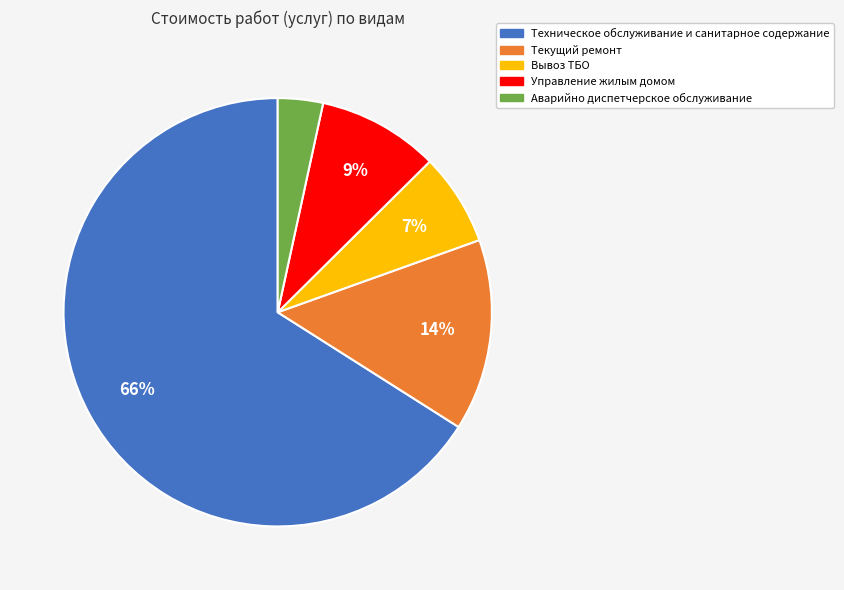

Which has a higher value, Техническое обслуживание и санитарное содержание or Текущий ремонт?

Техническое обслуживание и санитарное содержание